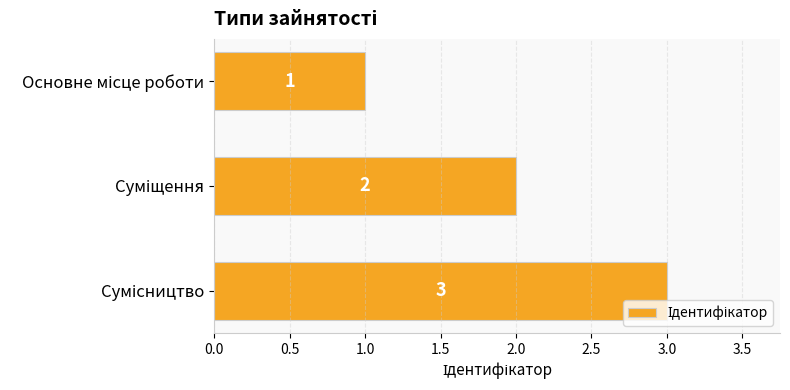

How many values are between 1 and 3?

3